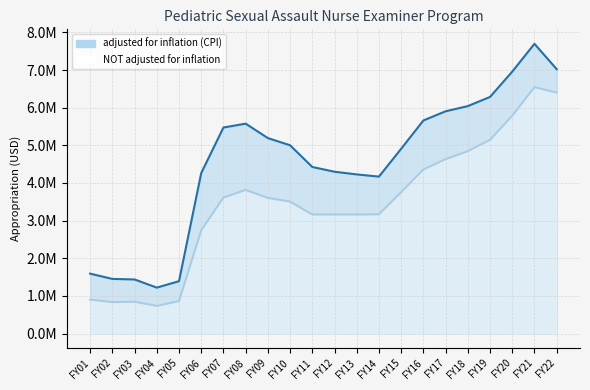

What is the difference between the NOT adjusted for inflation values at FY08 and FY18?

1030409